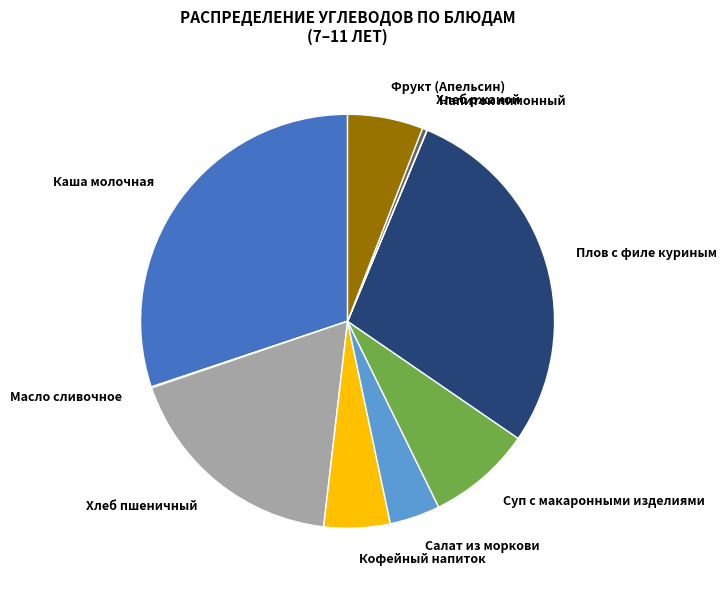

To the nearest percent, what percentage of the pie is Салат из моркови?

4%